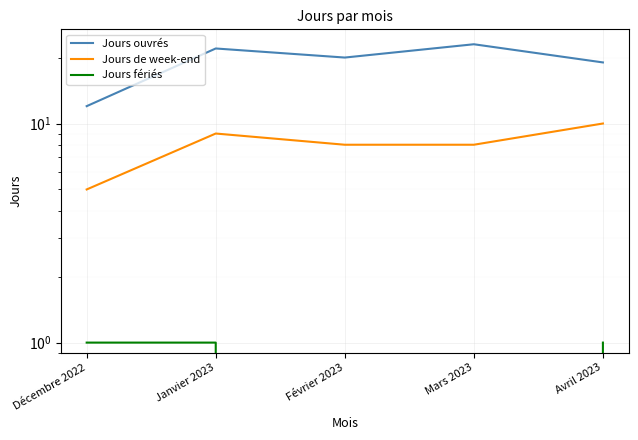

What are all the series names shown in the legend?

Jours ouvrés, Jours de week-end, Jours fériés